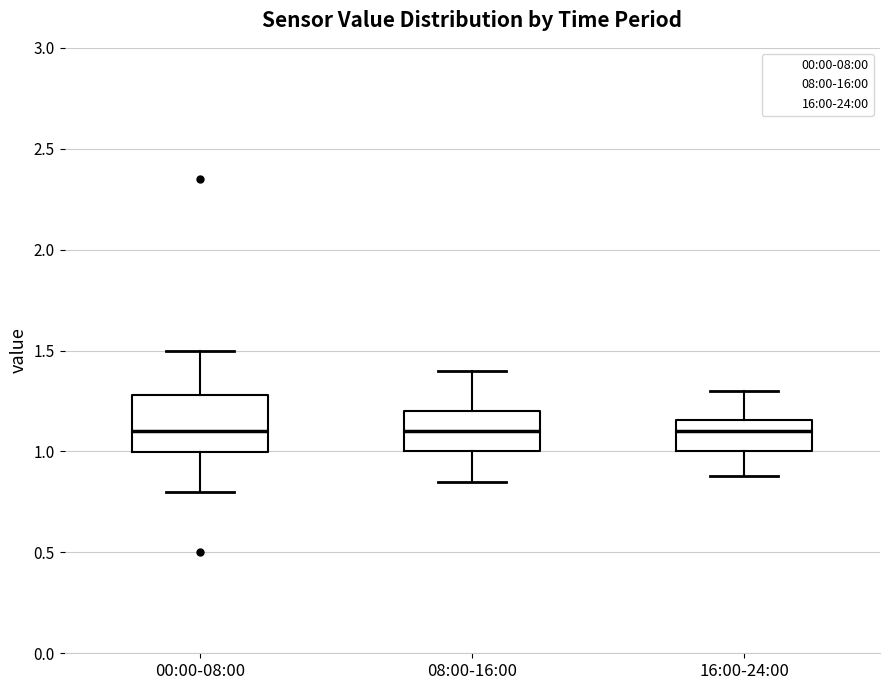

Reading left to right, read every box against the y-axis: the position of its median line, the range the box covers, and the ends of its whiskers. The values are not printed on the chart, so give them approximately, as read against the axis.

00:00-08:00: median 1.10, box 1.00 to 1.30, whiskers 0.80 to 1.50
08:00-16:00: median 1.10, box 1.00 to 1.20, whiskers 0.85 to 1.40
16:00-24:00: median 1.10, box 1.00 to 1.15, whiskers 0.90 to 1.30